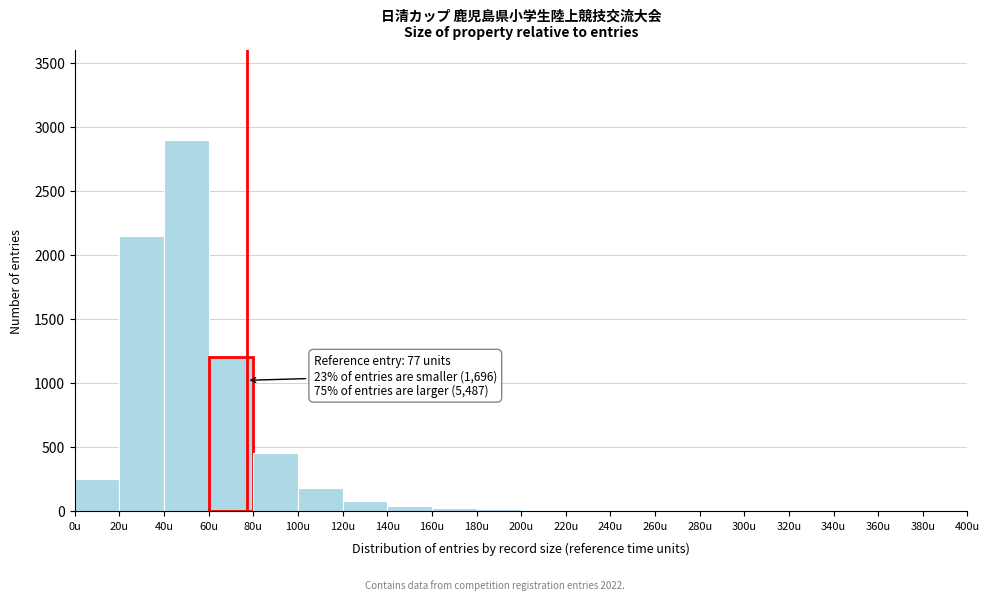

Over which range of the x-axis is the bar tallest?

40 to 60